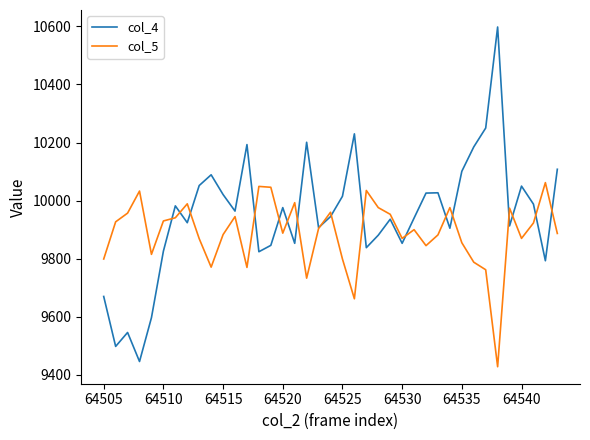

True or false: col_4 and col_5 intersect in this chart.

True